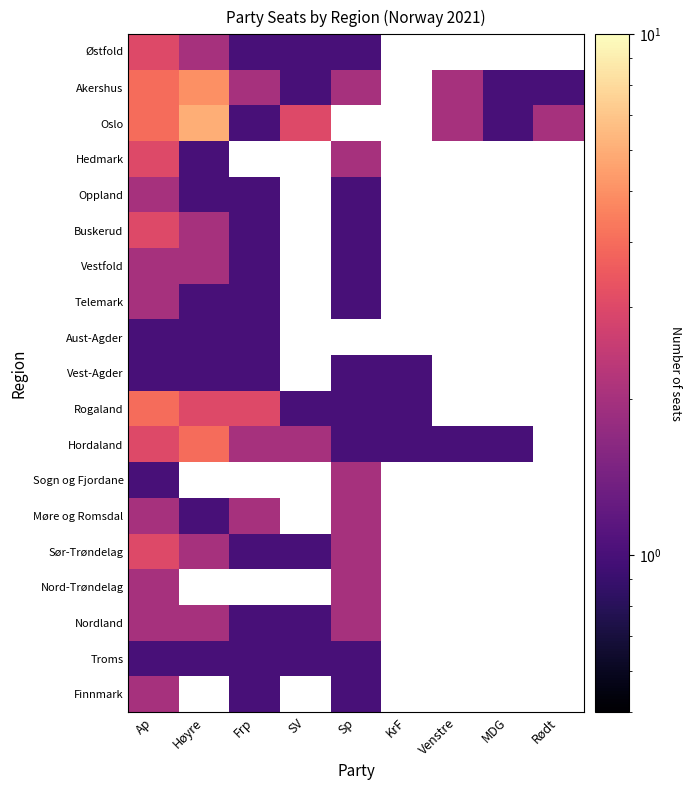

At which category is the sum across all series the highest?

Ap